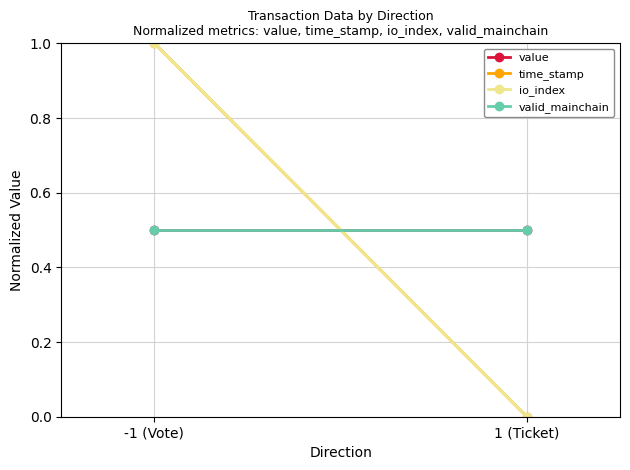

What is the difference between the highest and lowest values at 1 (Ticket)?

0.5